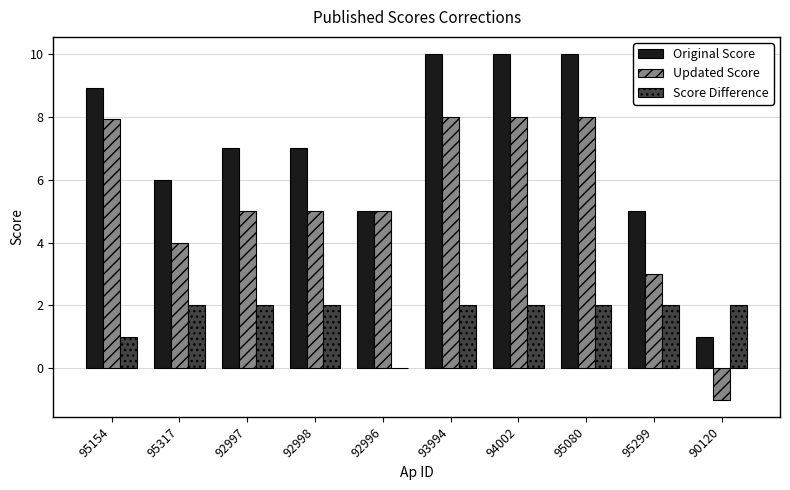

What is the sum of all Original Score values?

69.9